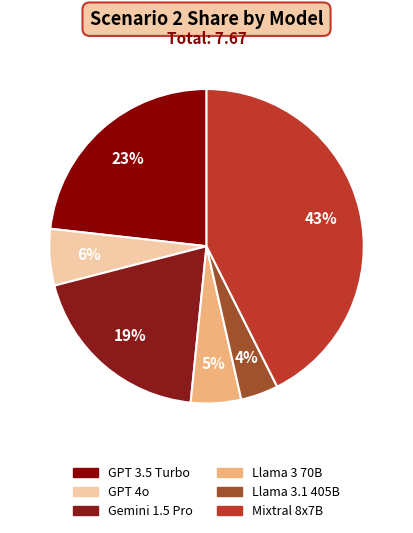

What is the smallest slice in the pie chart?

Llama 3.1 405B